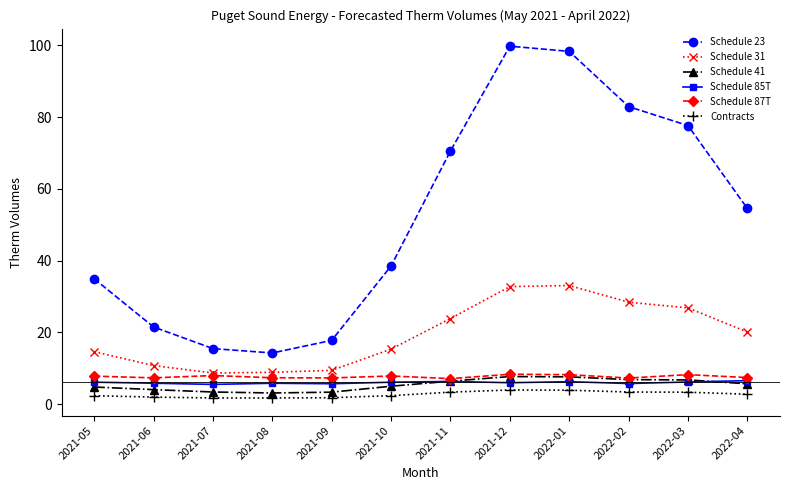

True or false: Schedule 23 has a value of 54.6 at 2022-04.

True